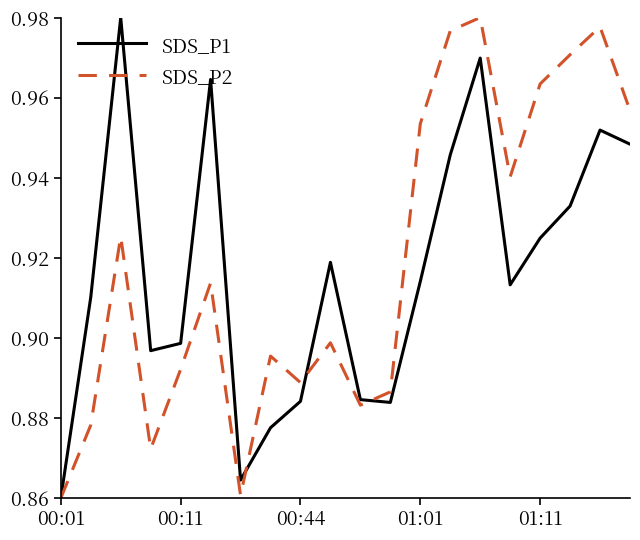

How many SDS_P1 values are between 0 and 1?

20